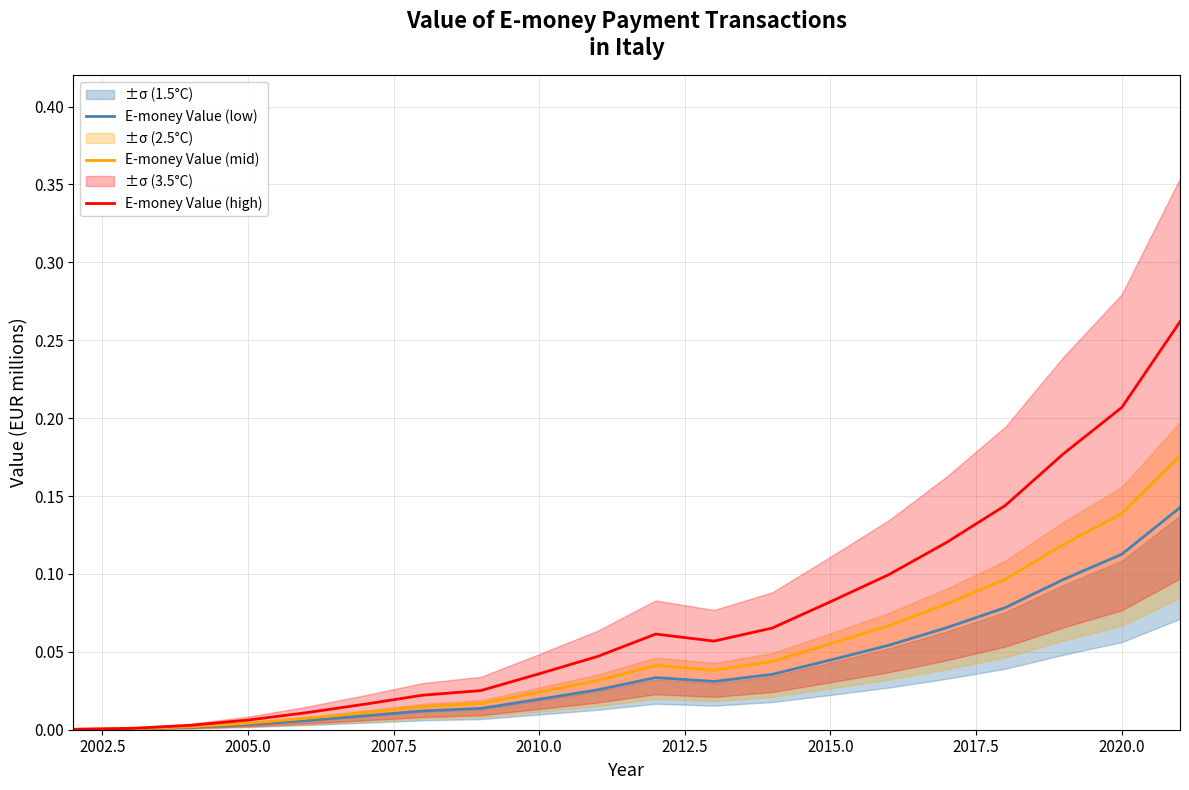

The value of E-money Value (high) at 2010.0 is 0.1. True or false?

False